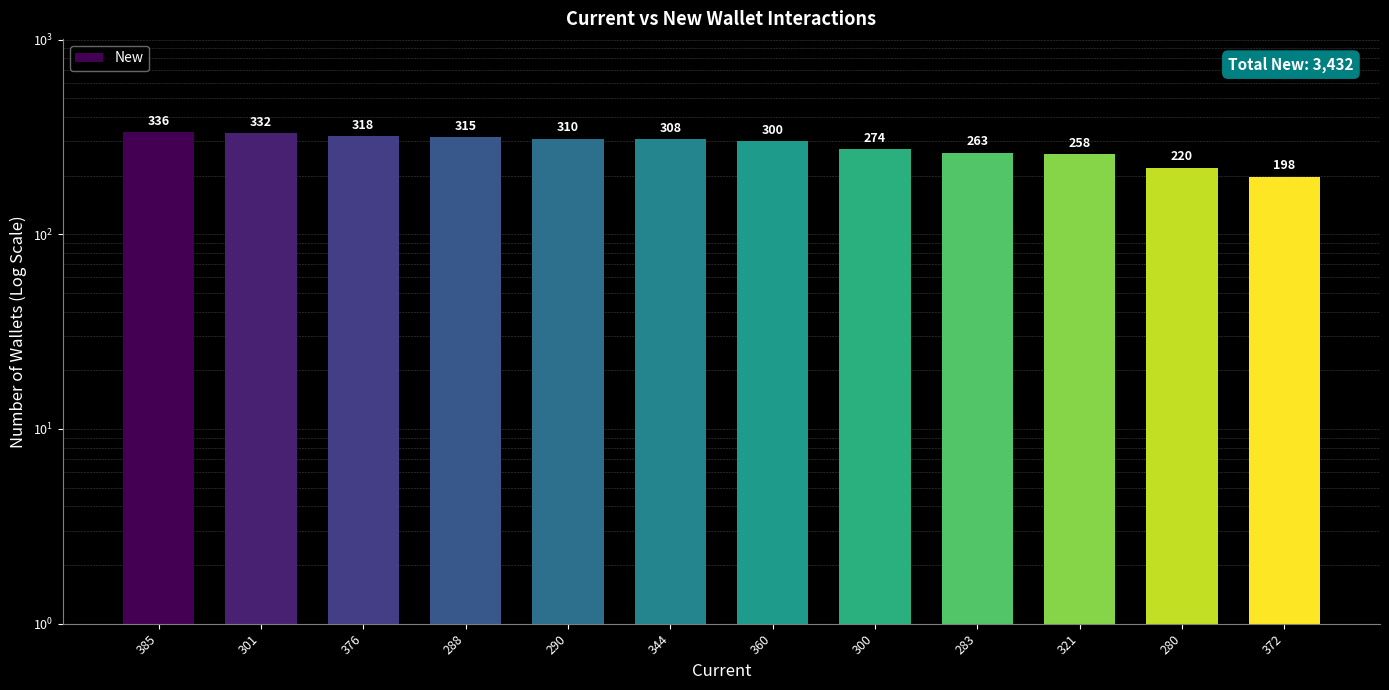

What is the value of the 3rd bar from the left?

318